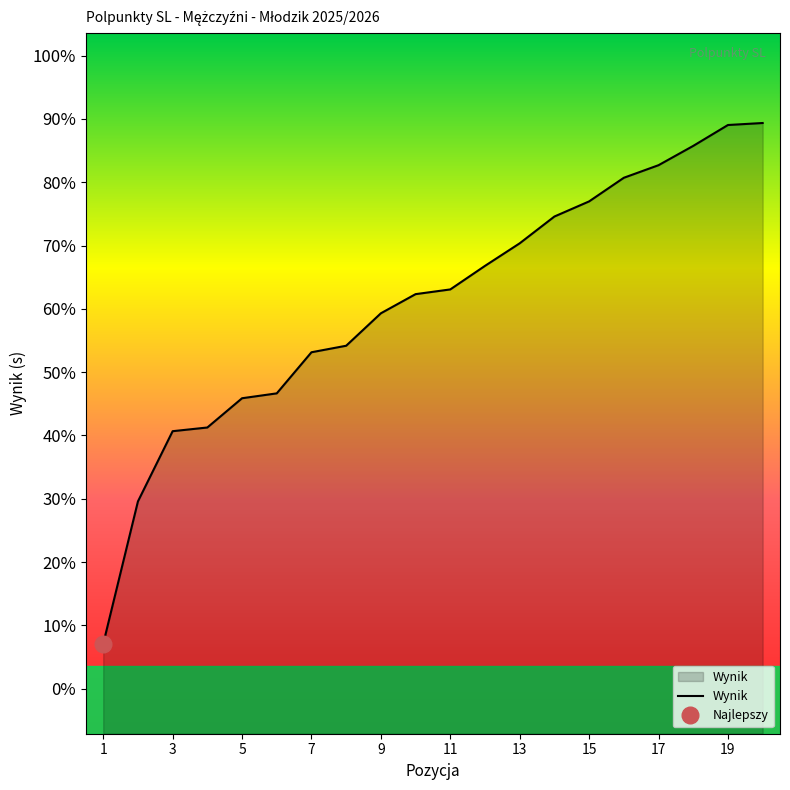

How many categories are shown in the chart?

20